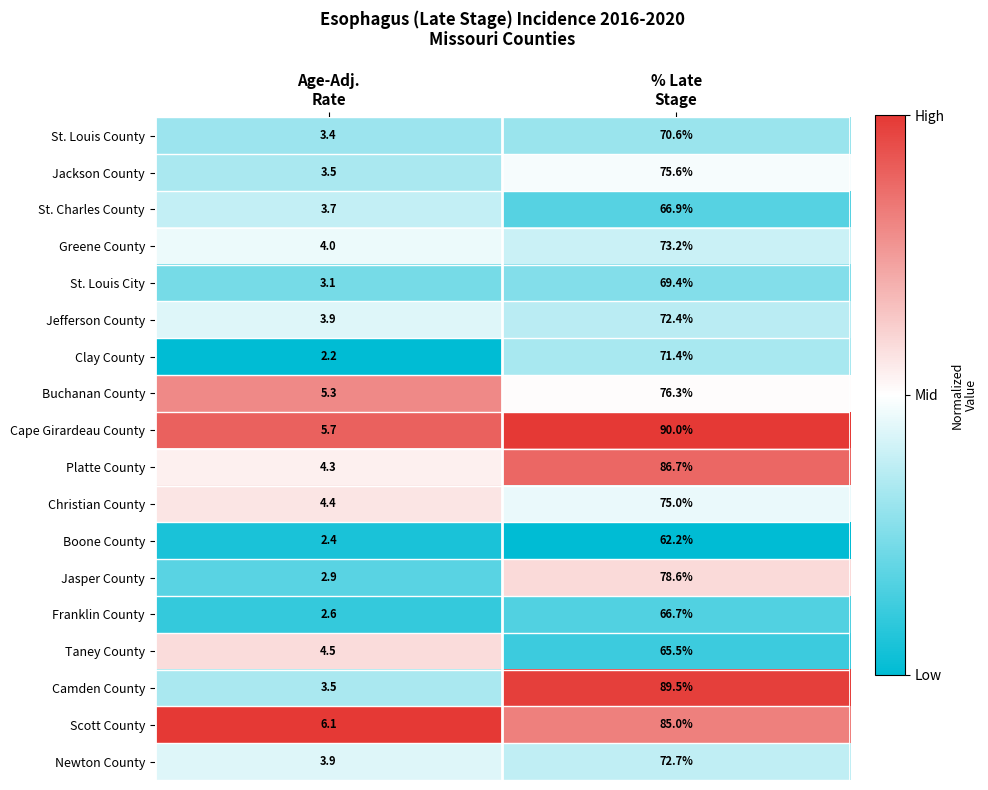

Which series has the largest total across all categories?

Cape Girardeau County